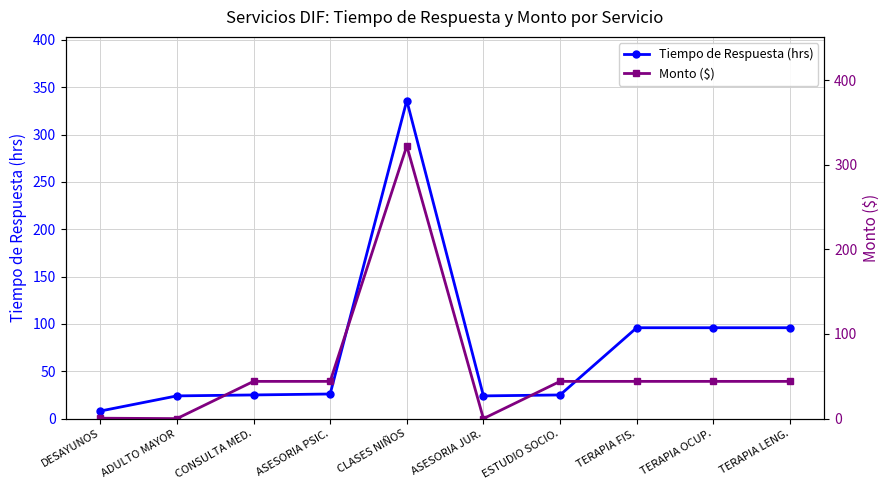

What position from the right is DESAYUNOS?

10